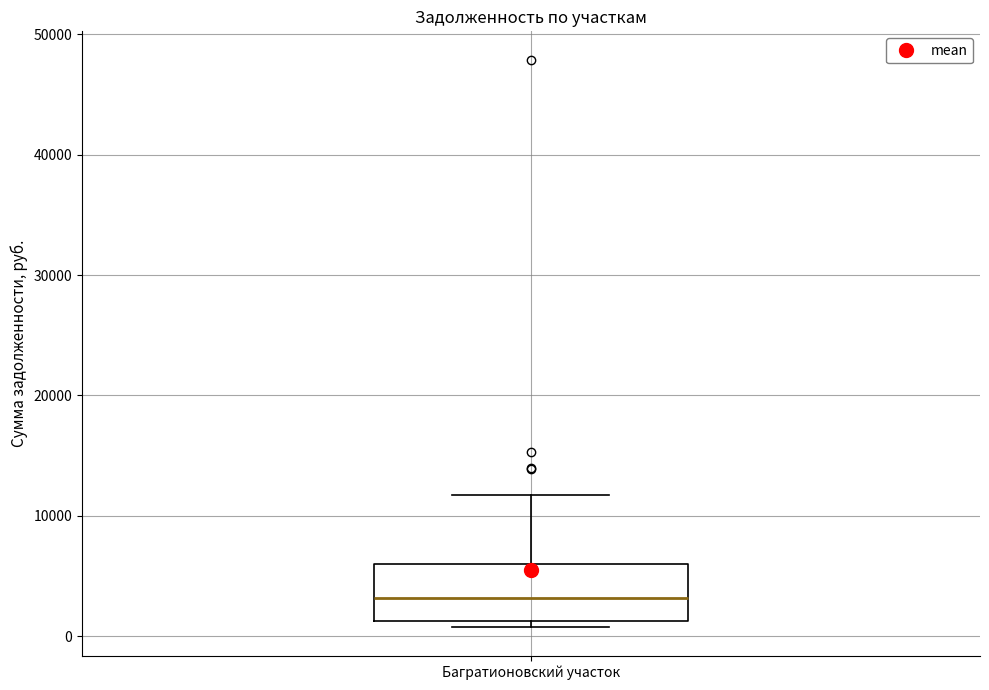

Where is the upper edge of the box for Багратионовский участок on the y-axis? The values are not printed on the chart, so give them approximately, as read against the axis.

6000